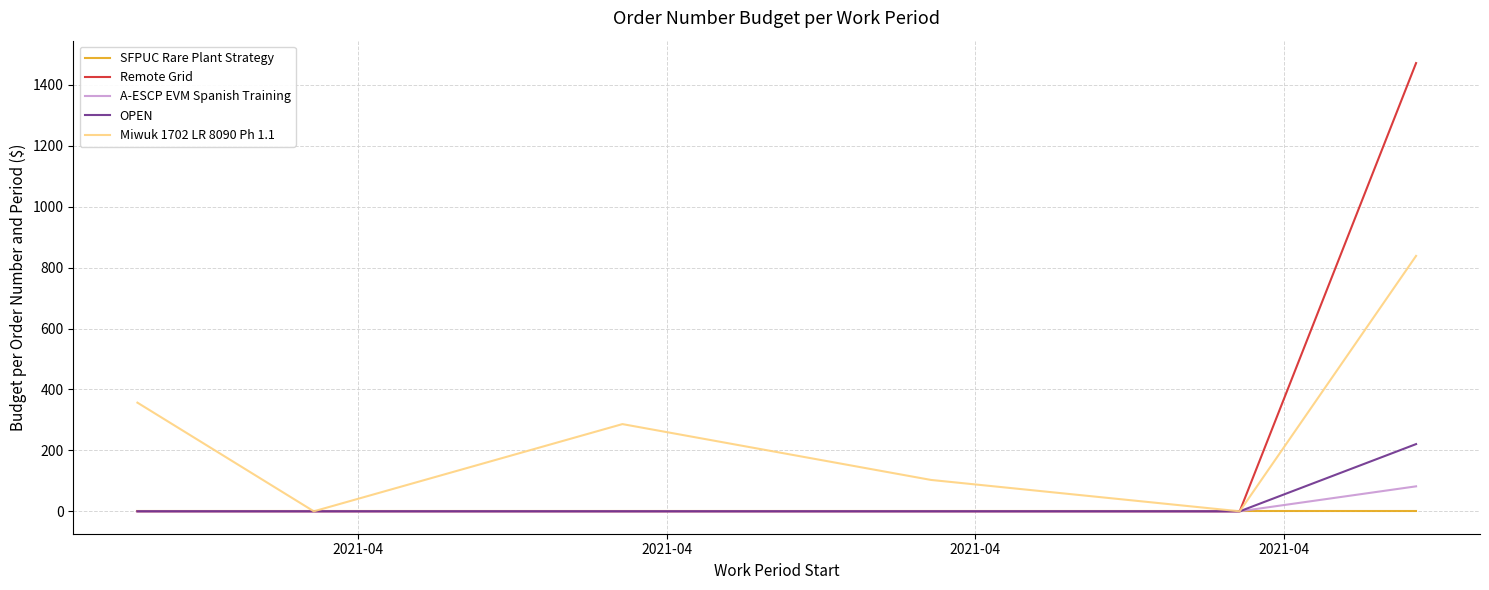

Which series has the widest spread of values?

Remote Grid